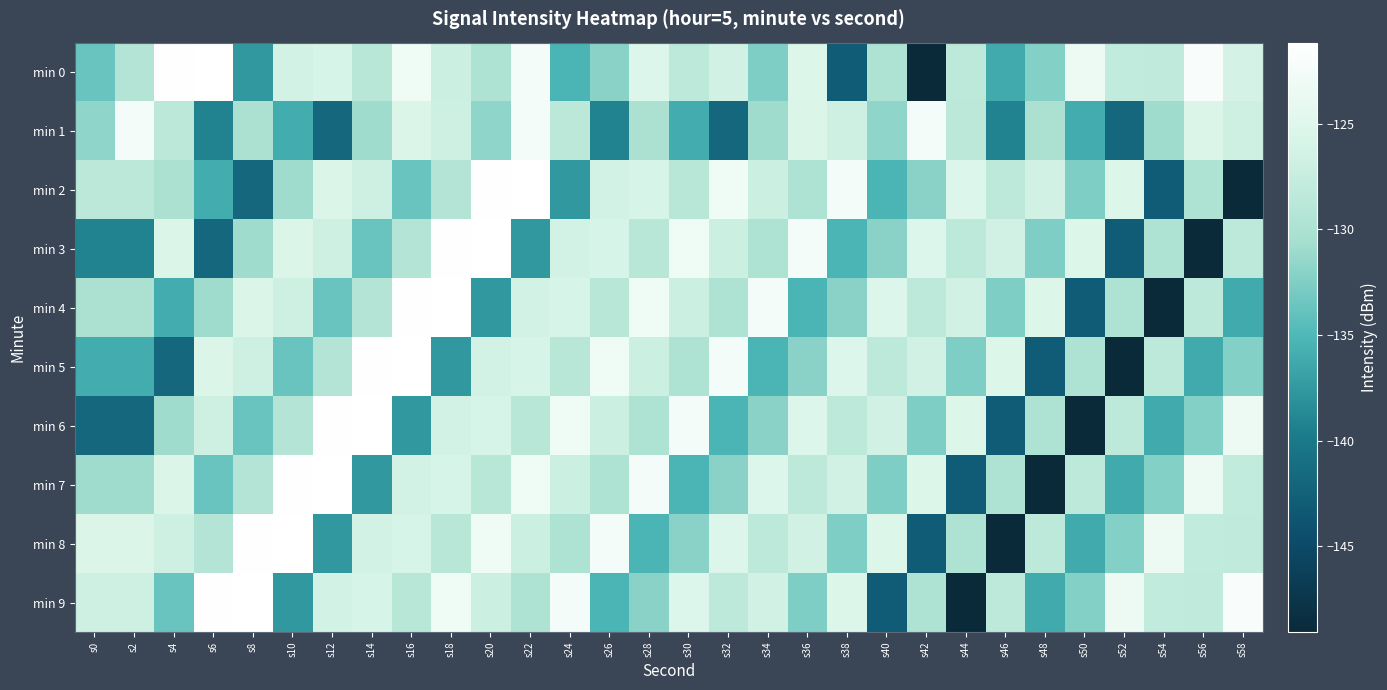

Count the number of data series in this chart.

10